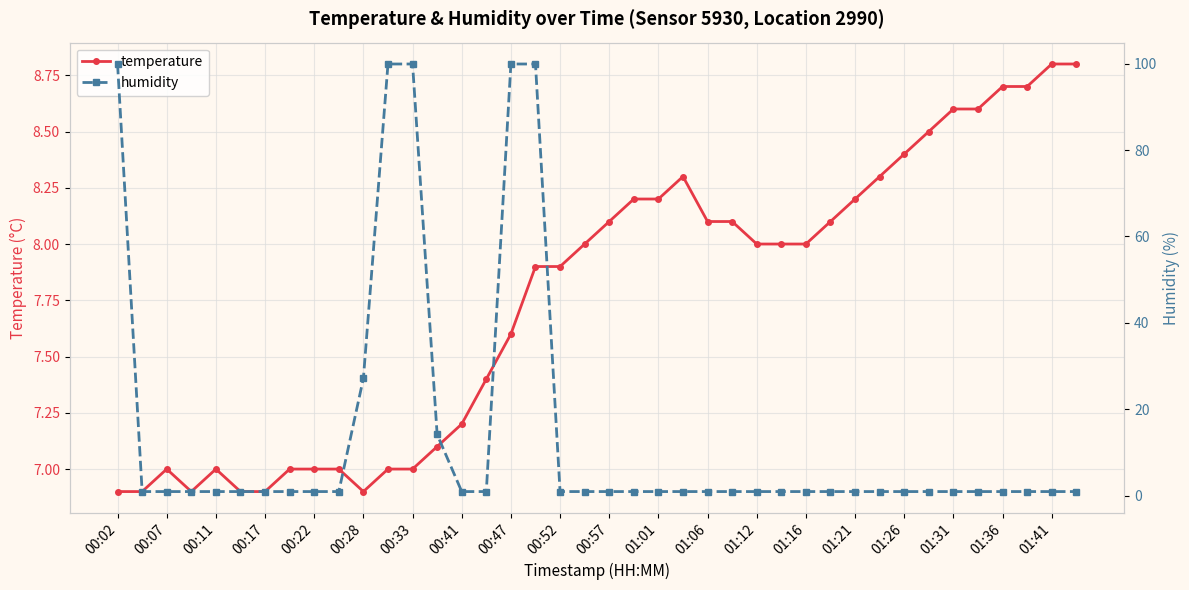

What is the sum of all temperature values?

310.2